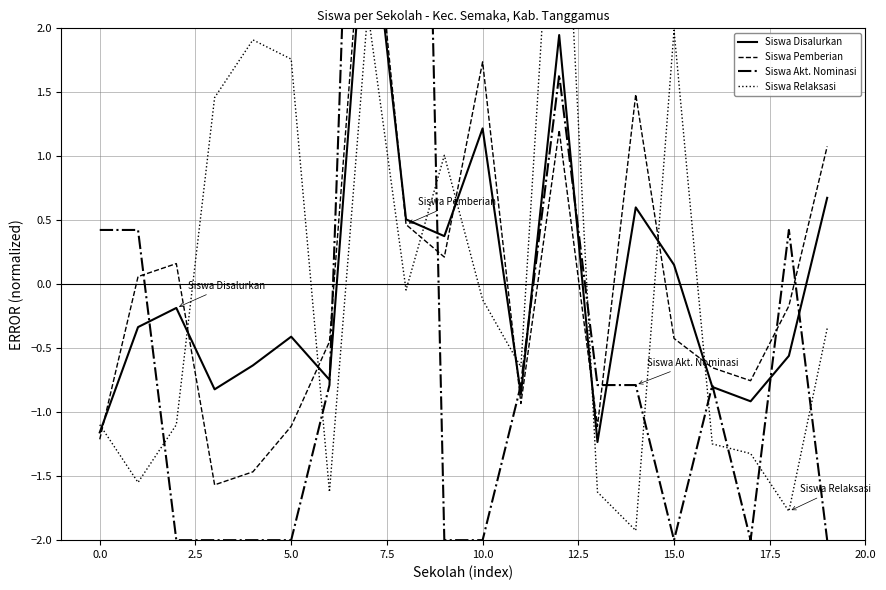

True or false: Siswa Pemberian has a value of -0.7 at 16.

True